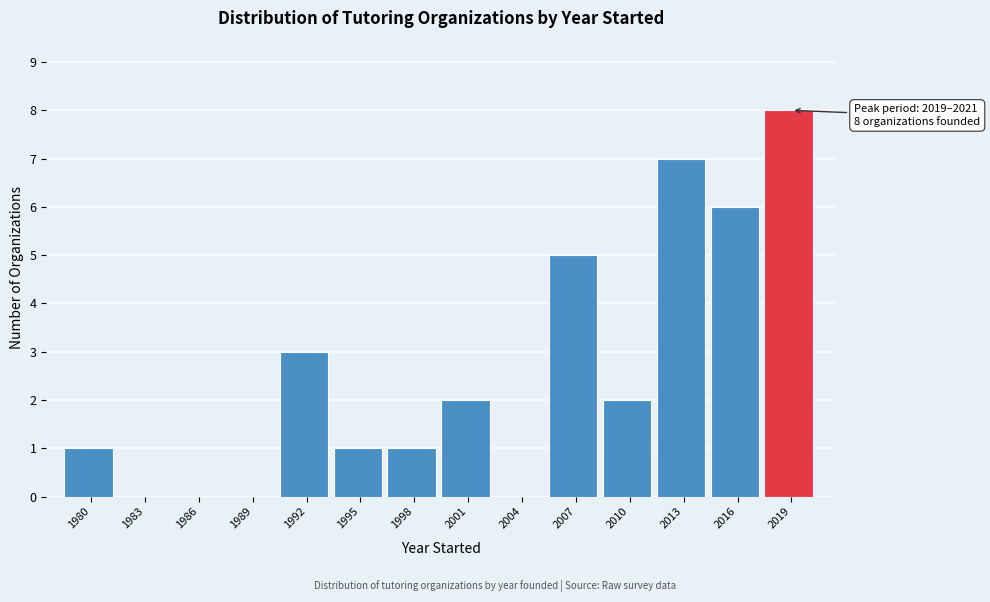

Reading left to right, extract all data points from this chart.

1980=1	1983=0	1986=0	1989=0	1992=3	1995=1	1998=1	2001=2	2004=0	2007=5	2010=2	2013=7	2016=6	2019=8